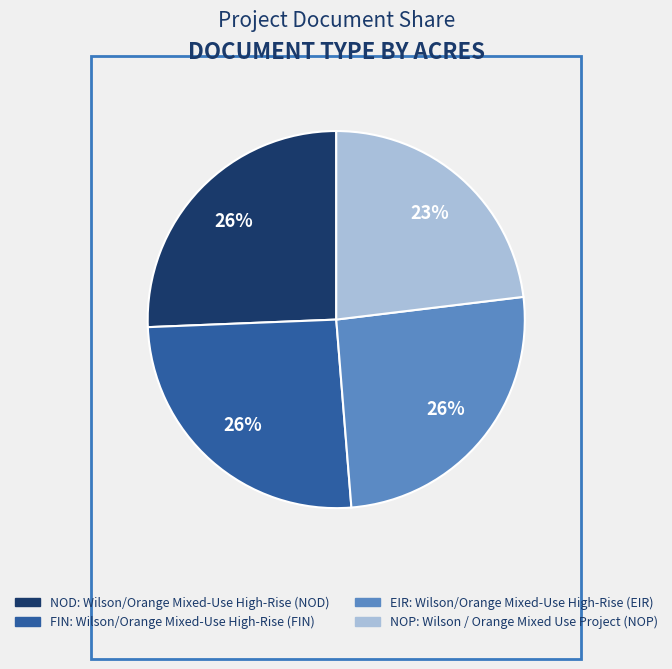

Is there a majority slice in this chart?

No